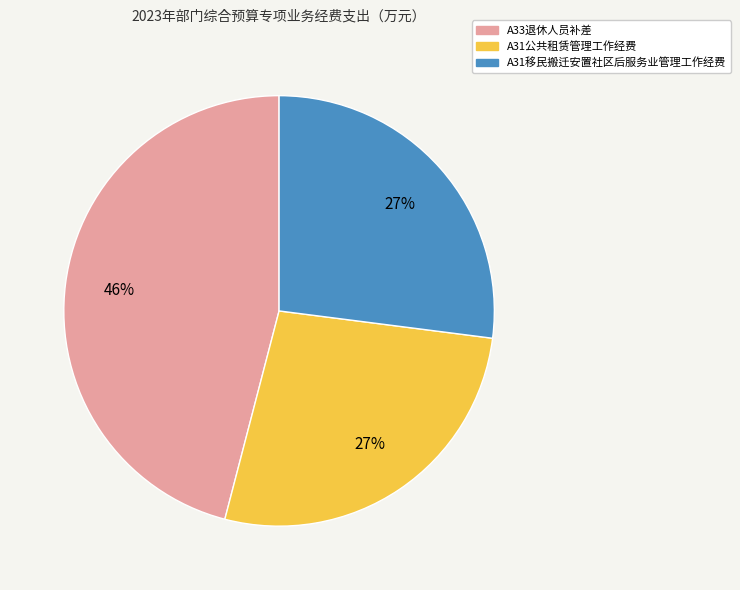

Do A31公共租赁管理工作经费 and A33退休人员补差 together represent more than half of the pie?

Yes